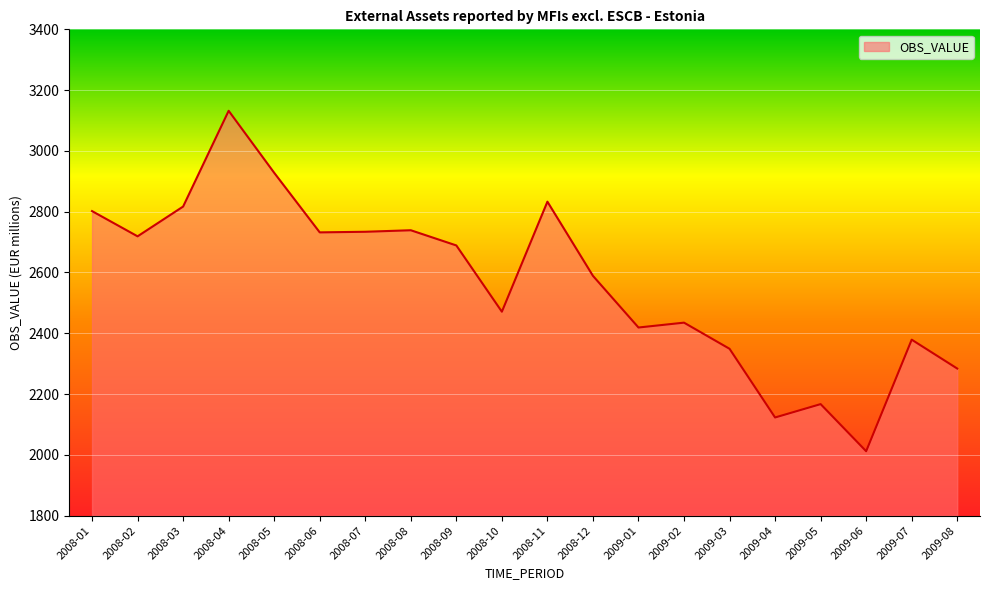

What position from the right is 2008-12?

9